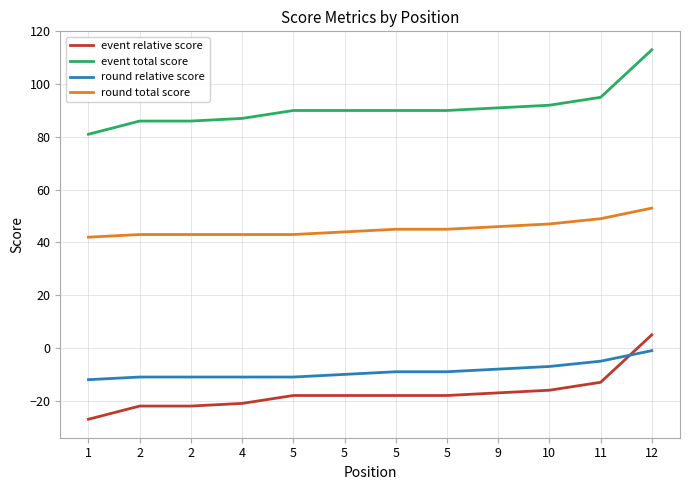

What are all the series names shown in the legend?

event relative score, event total score, round relative score, round total score